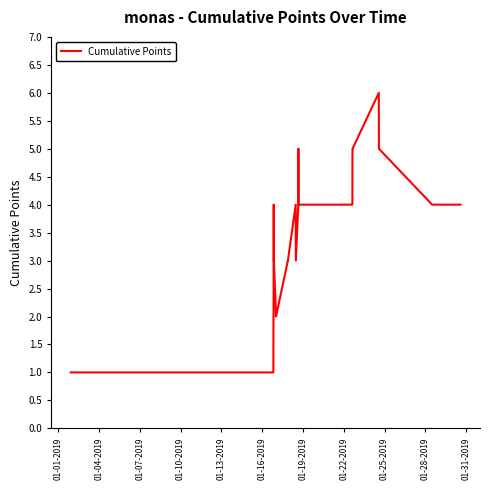

How many lines are shown in the chart?

1